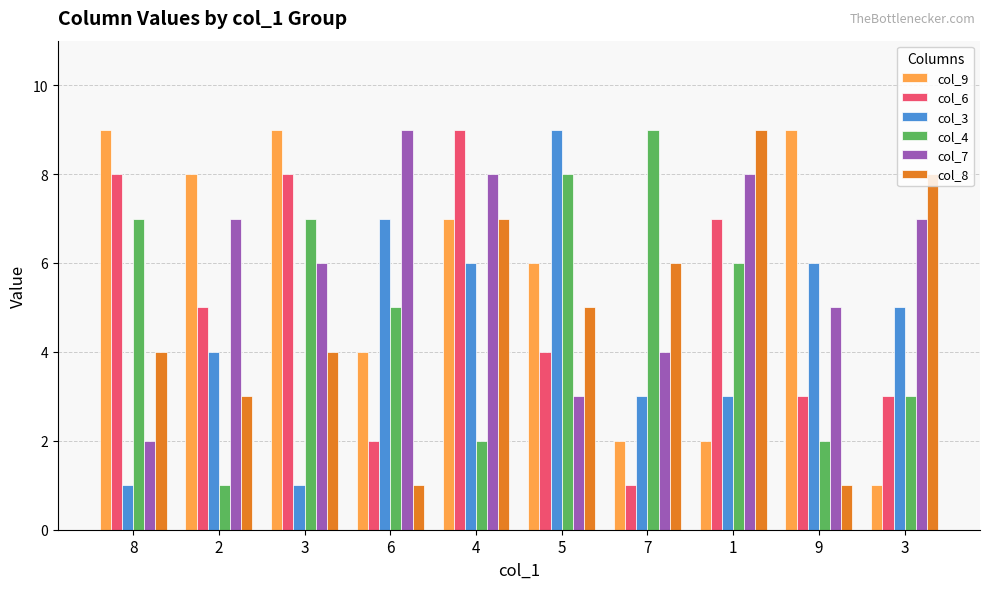

Read the col_3 value at 1.

3